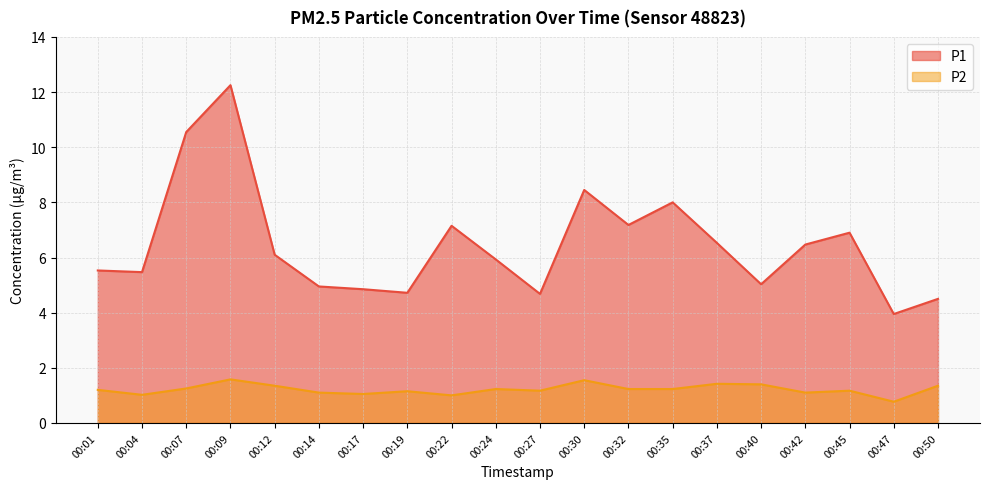

Reading right to left, extract all data points from this chart.

P1: 4.5	4.0	6.9	6.5	5.0	6.5	8.0	7.2	8.4	4.7	5.9	7.2	4.7	4.8	5.0	6.1	12.2	10.6	5.5	5.5
P2: 1.4	0.8	1.2	1.1	1.4	1.4	1.2	1.2	1.6	1.2	1.2	1.0	1.1	1.1	1.1	1.4	1.6	1.2	1.0	1.2